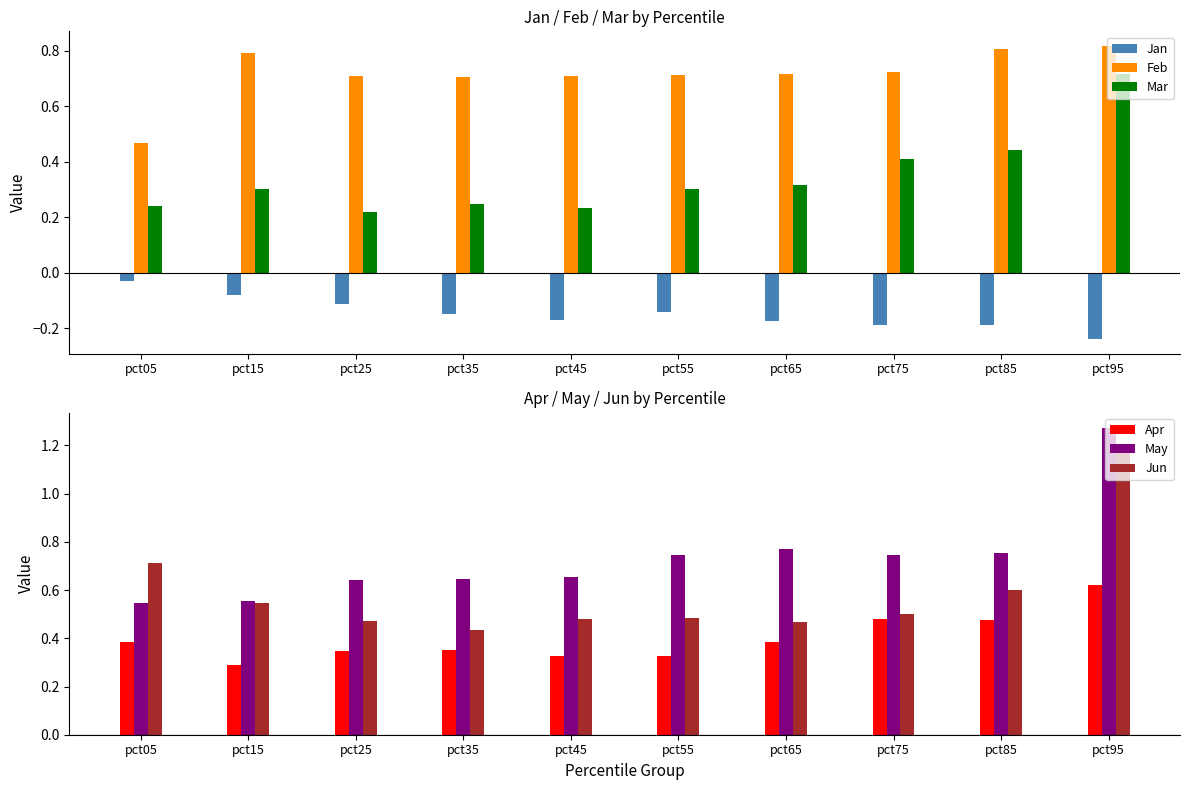

Reading right to left, transcribe all the data shown in this chart.

Jan: pct95=-0.2	pct85=-0.2	pct75=-0.2	pct65=-0.2	pct55=-0.1	pct45=-0.2	pct35=-0.1	pct25=-0.1	pct15=-0.1	pct05=-0.0
Feb: pct95=0.8	pct85=0.8	pct75=0.7	pct65=0.7	pct55=0.7	pct45=0.7	pct35=0.7	pct25=0.7	pct15=0.8	pct05=0.5
Mar: pct95=0.7	pct85=0.4	pct75=0.4	pct65=0.3	pct55=0.3	pct45=0.2	pct35=0.2	pct25=0.2	pct15=0.3	pct05=0.2
Apr: pct95=0.6	pct85=0.5	pct75=0.5	pct65=0.4	pct55=0.3	pct45=0.3	pct35=0.4	pct25=0.3	pct15=0.3	pct05=0.4
May: pct95=1.3	pct85=0.8	pct75=0.7	pct65=0.8	pct55=0.7	pct45=0.7	pct35=0.6	pct25=0.6	pct15=0.6	pct05=0.5
Jun: pct95=1.2	pct85=0.6	pct75=0.5	pct65=0.5	pct55=0.5	pct45=0.5	pct35=0.4	pct25=0.5	pct15=0.5	pct05=0.7